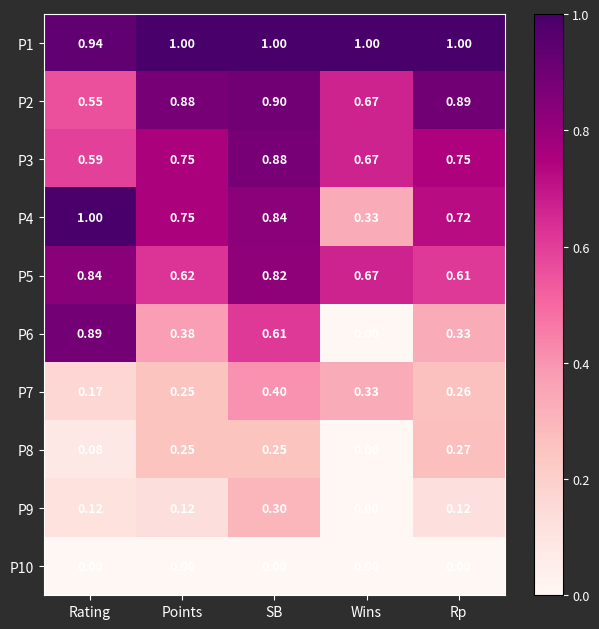

At which label does P4 reach its minimum?

Wins